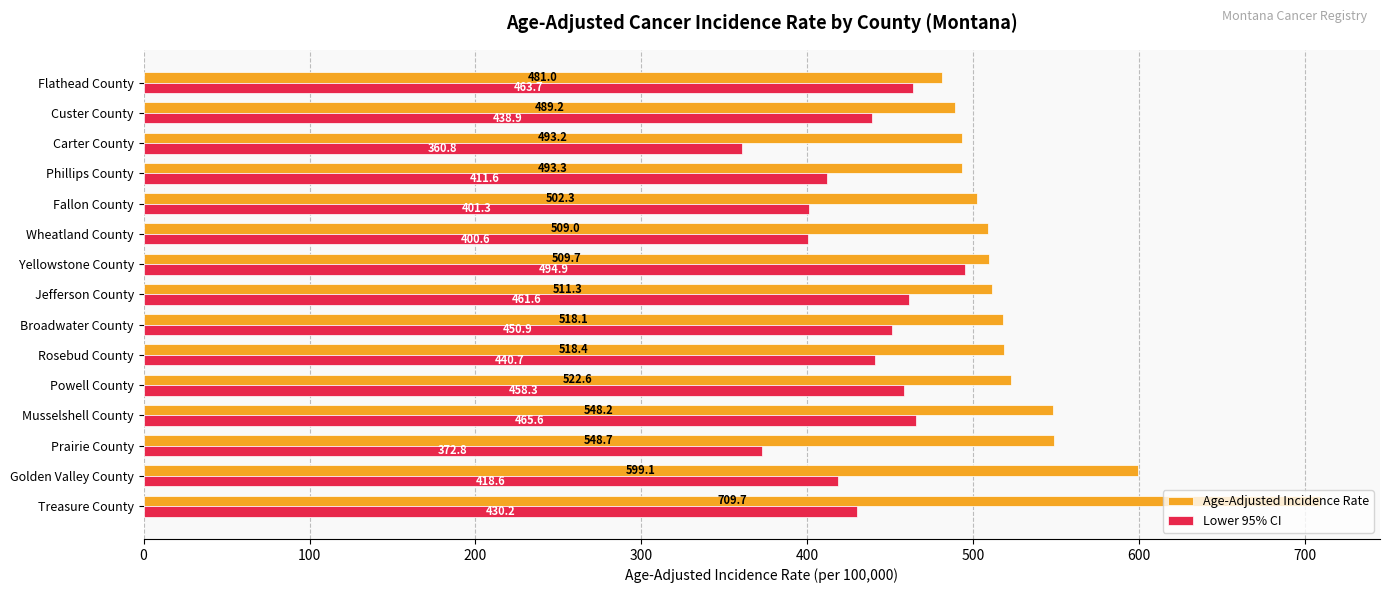

At how many categories does at least one series exceed 426?

15